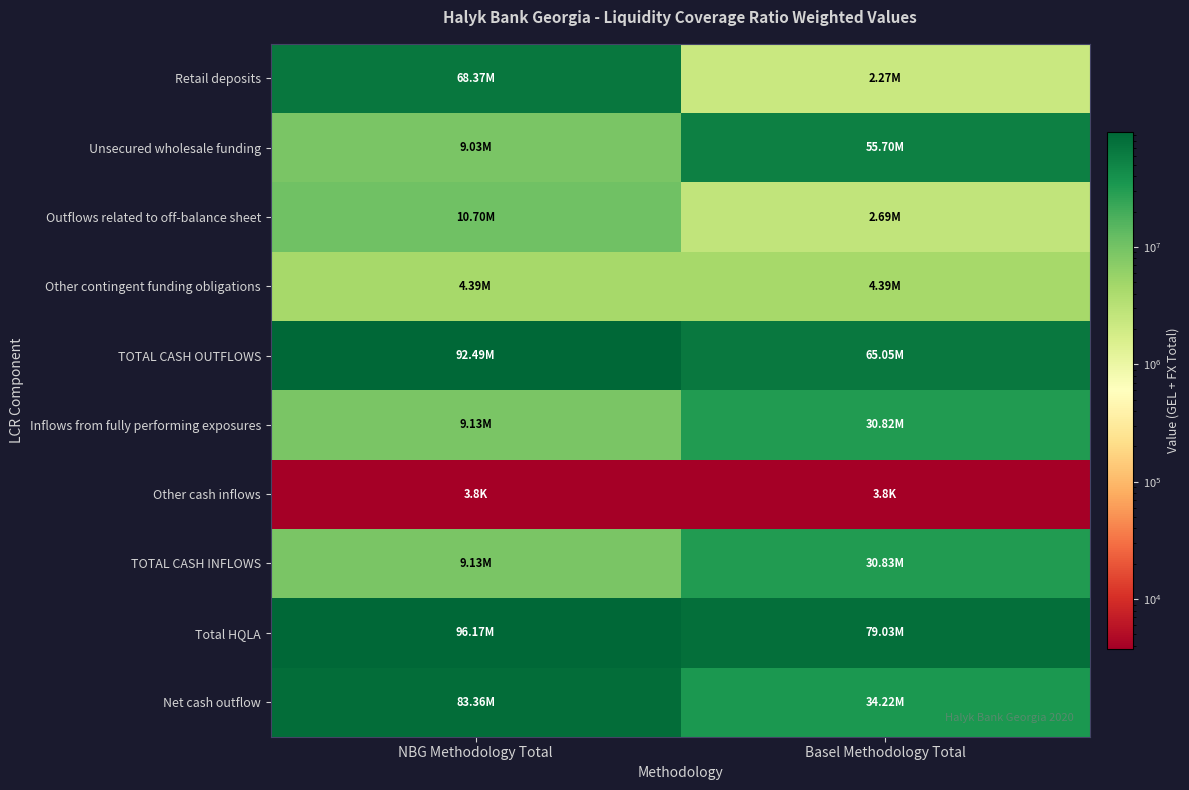

Which series has the largest range (max minus min)?

Retail deposits